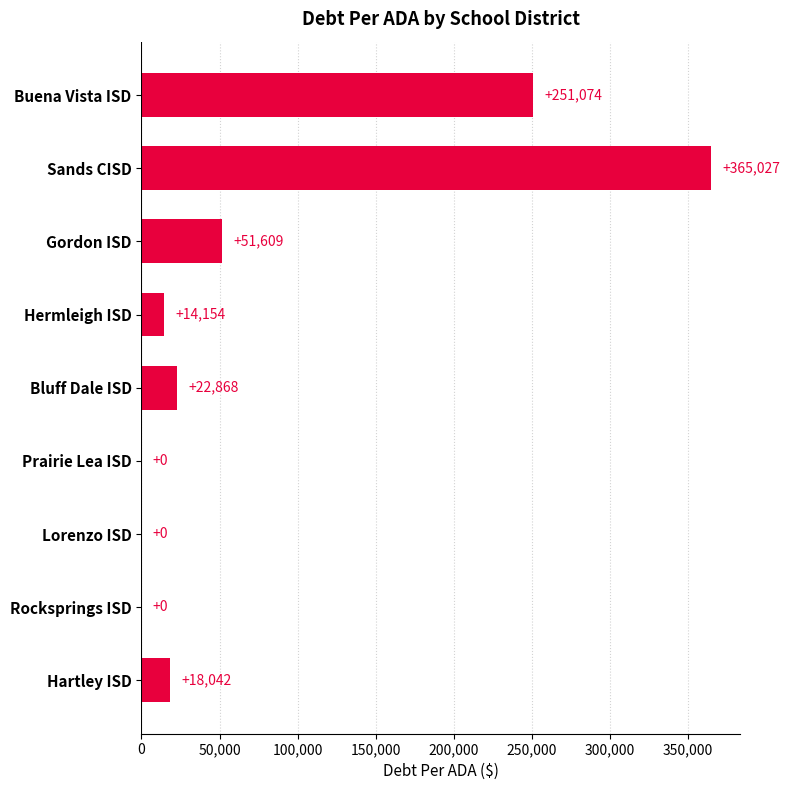

Which has a higher value, Rocksprings ISD or Gordon ISD?

Gordon ISD